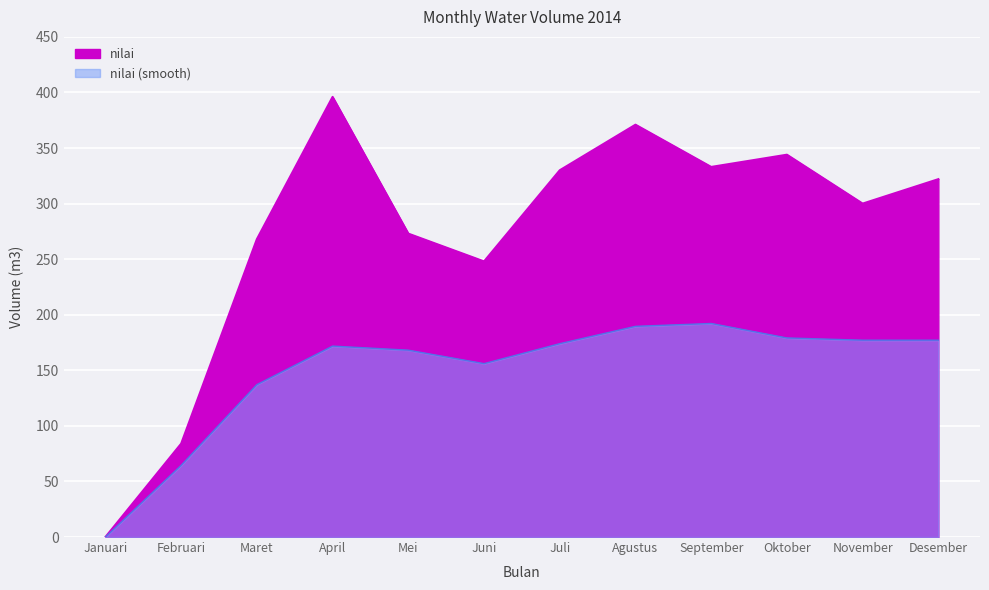

Which label corresponds to the smallest value in the chart?

Januari